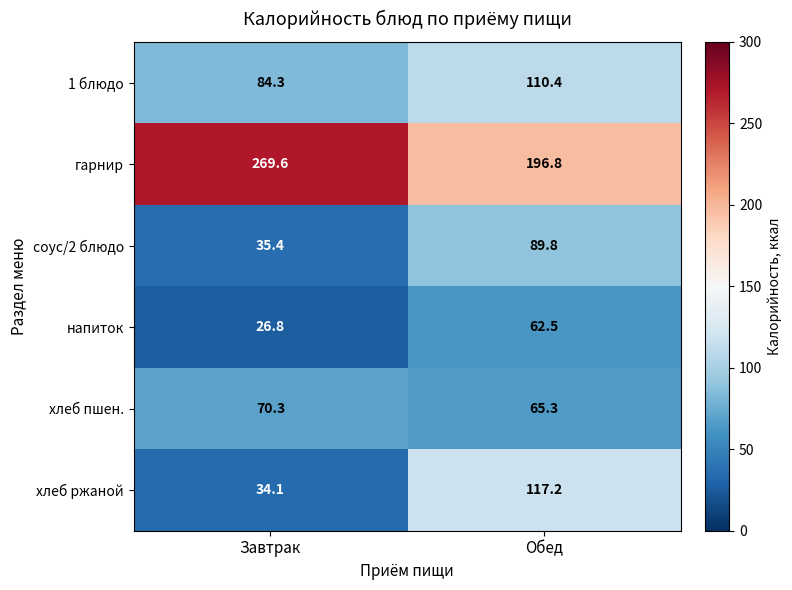

At how many categories does at least one series exceed 175?

2